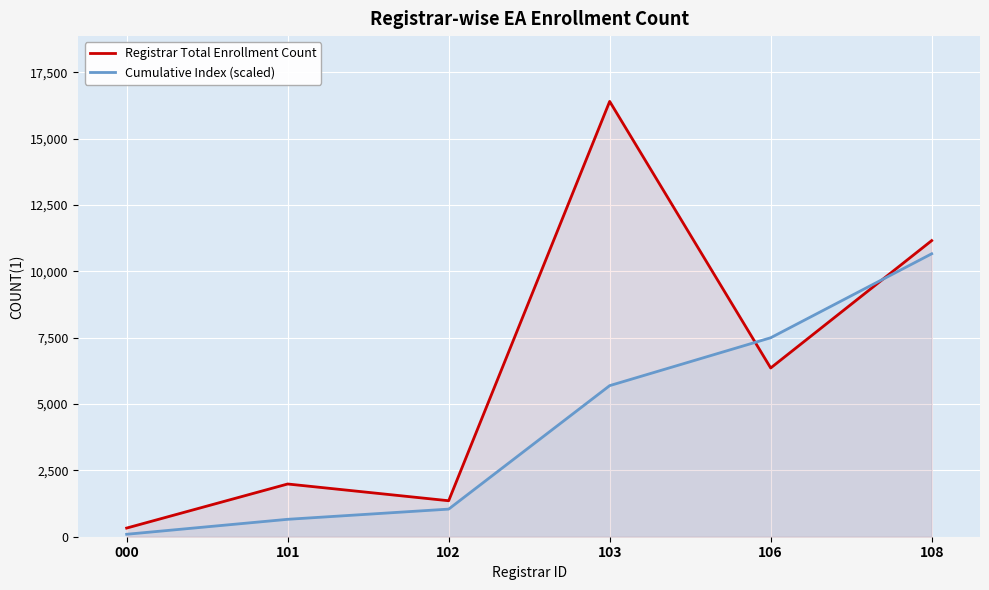

Reading left to right, what are all the values shown in this chart?

Registrar Total Enrollment Count: 000=326.0	101=1987.0	102=1356.0	103=16404.0	106=6359.0	108=11159.0
Cumulative Index (scaled): 000=92.5	101=656.1	102=1040.7	103=5693.7	106=7497.4	108=10662.6